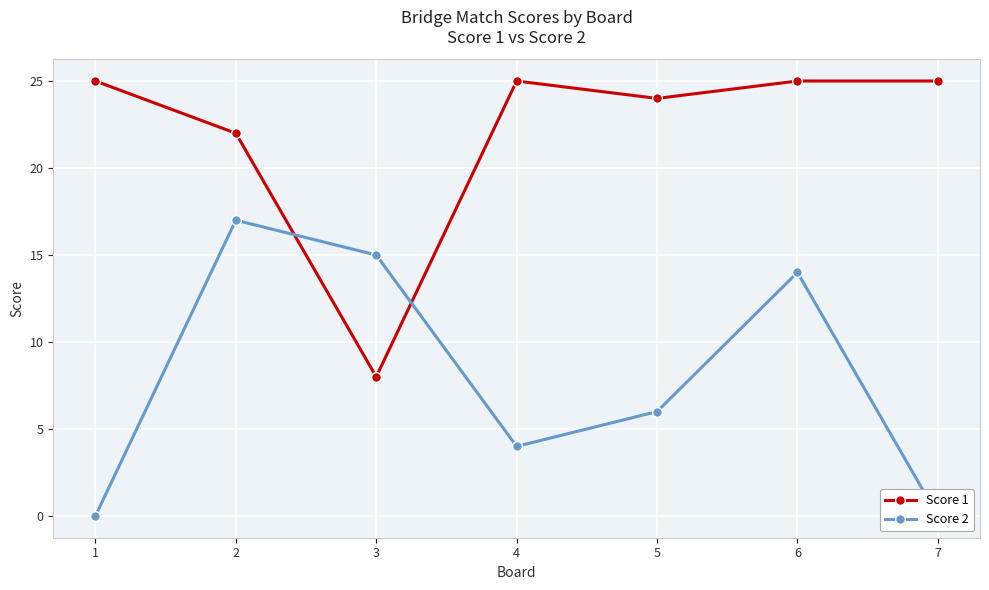

Reading left to right, transcribe all the data shown in this chart.

Score 1: 25	22	8	25	24	25	25
Score 2: 0	17	15	4	6	14	0